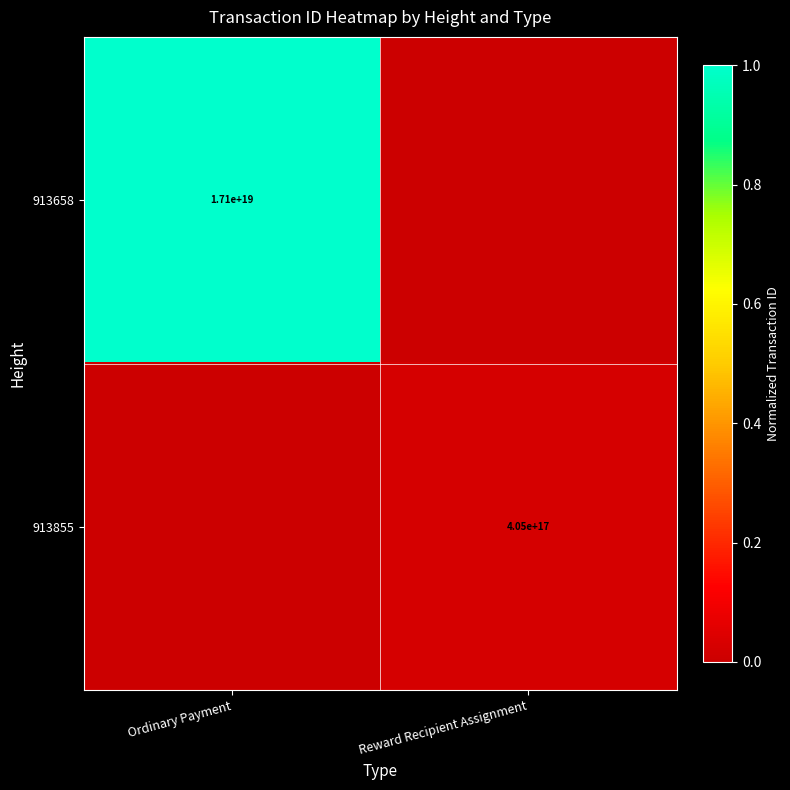

Is the value of 913855 at Reward Recipient Assignment greater than the value of 913658 at Ordinary Payment?

No